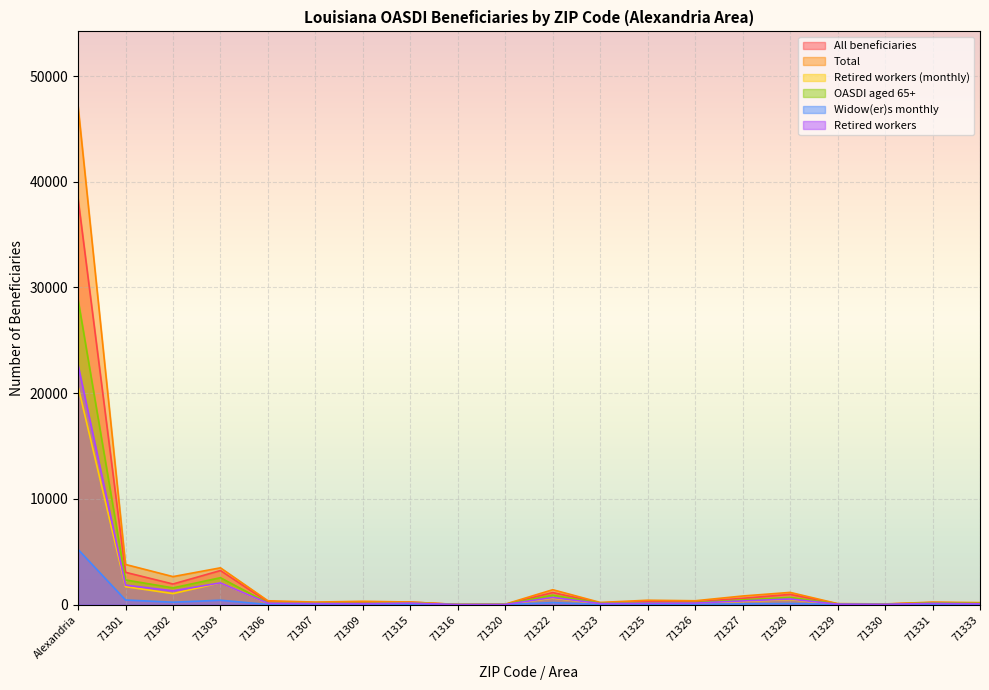

Is it true that Widow(er)s monthly equals 18 at 71315?

True